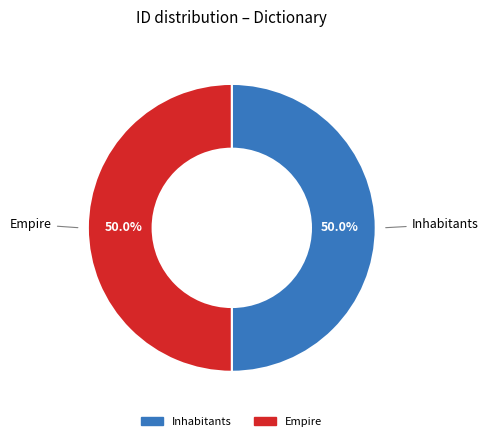

What percentage is the Inhabitants slice, to the nearest percent?

50%